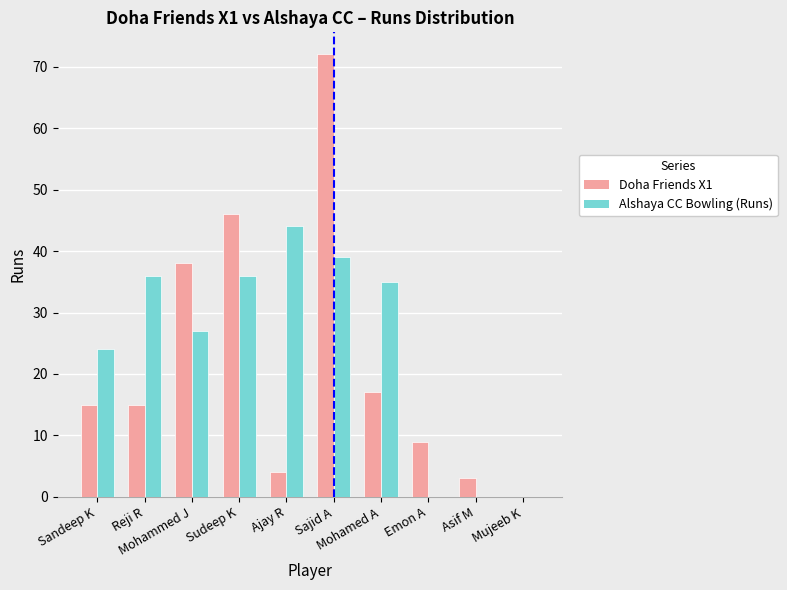

What are all the series names shown in the legend?

Doha Friends X1, Alshaya CC Bowling (Runs)